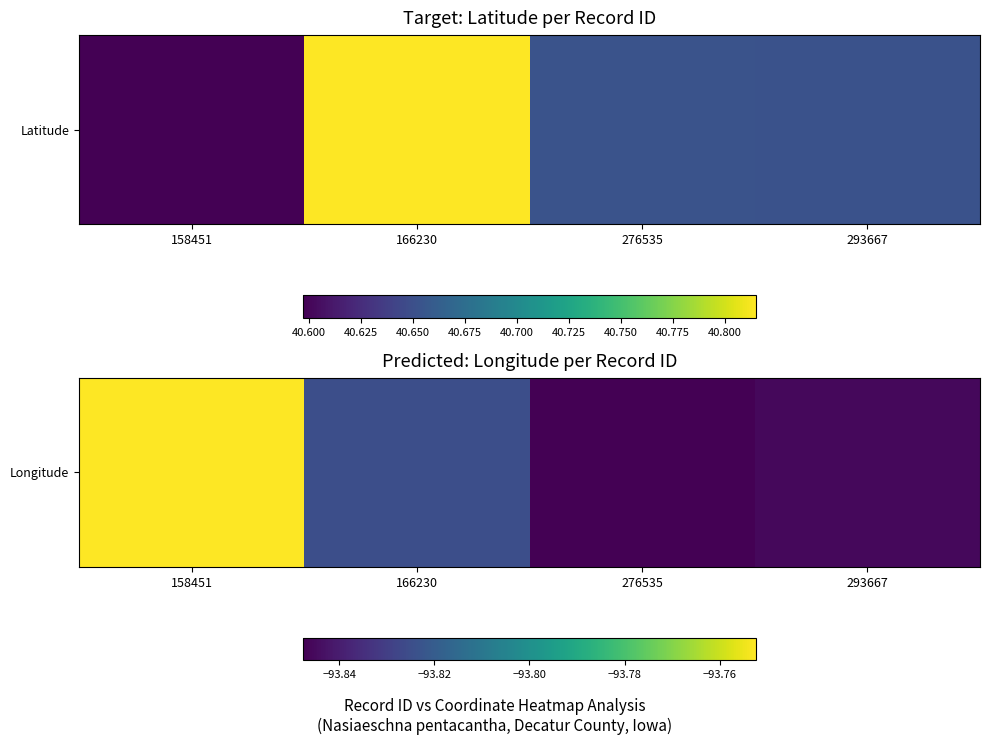

True or false: the data shows -93.8 at 293667.

True